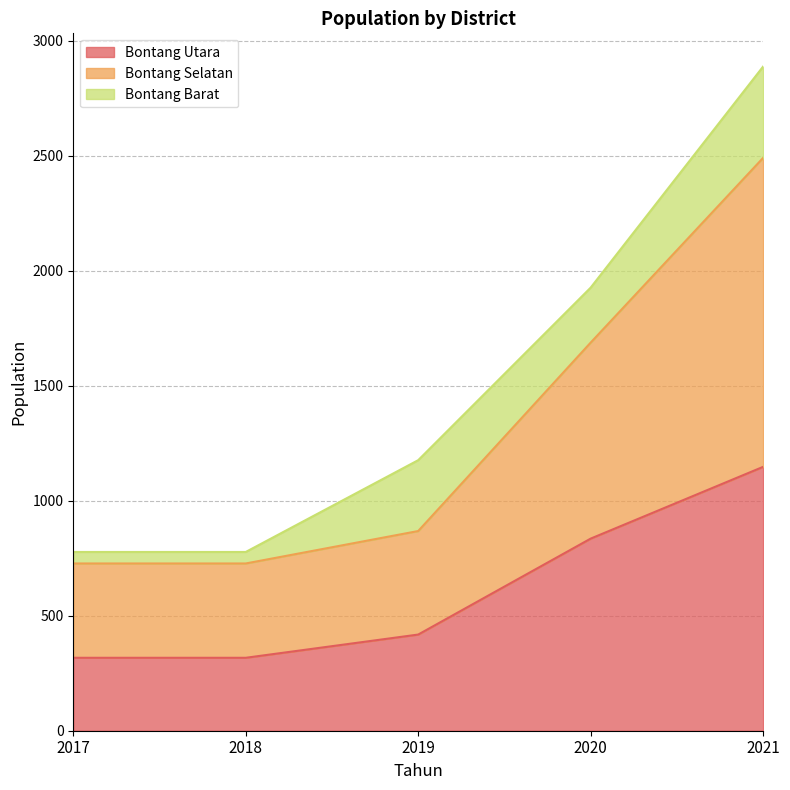

What value does the Bontang Utara series have at 2021?

1147